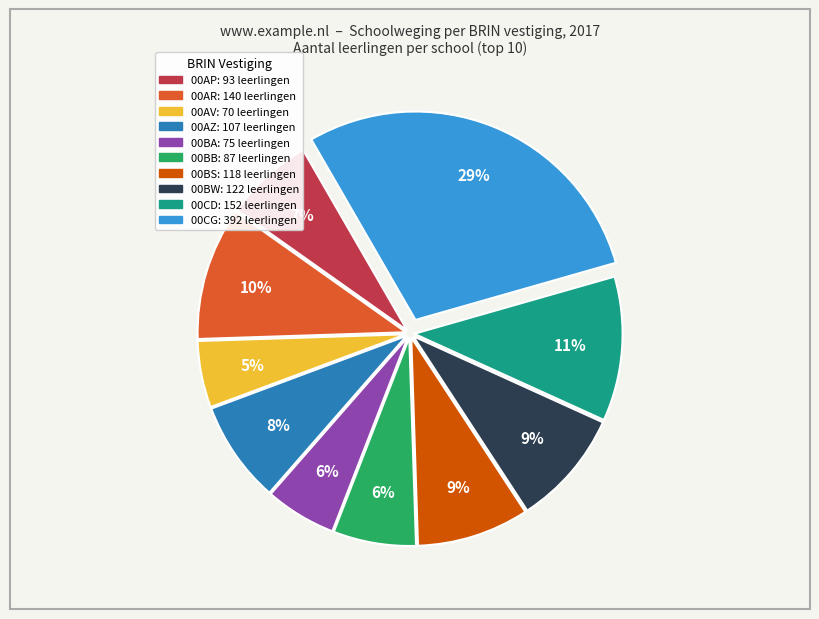

Between 00AP and 00CD, which is larger?

00CD